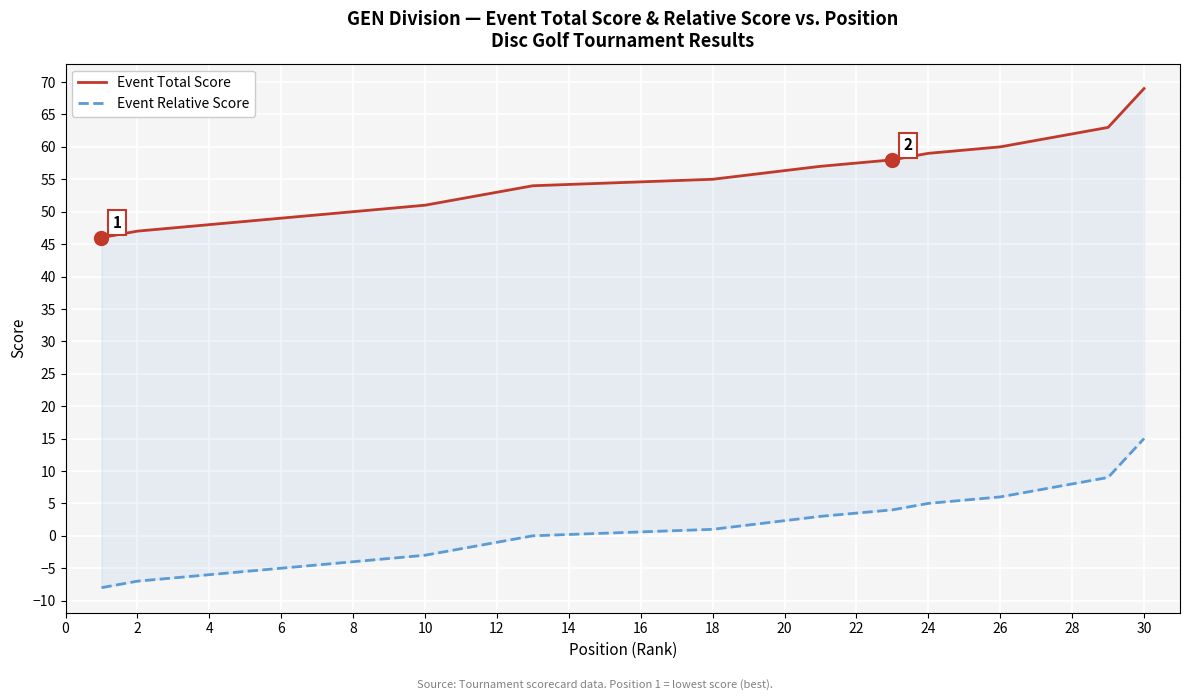

Which series contains the highest Y value?

Event Total Score